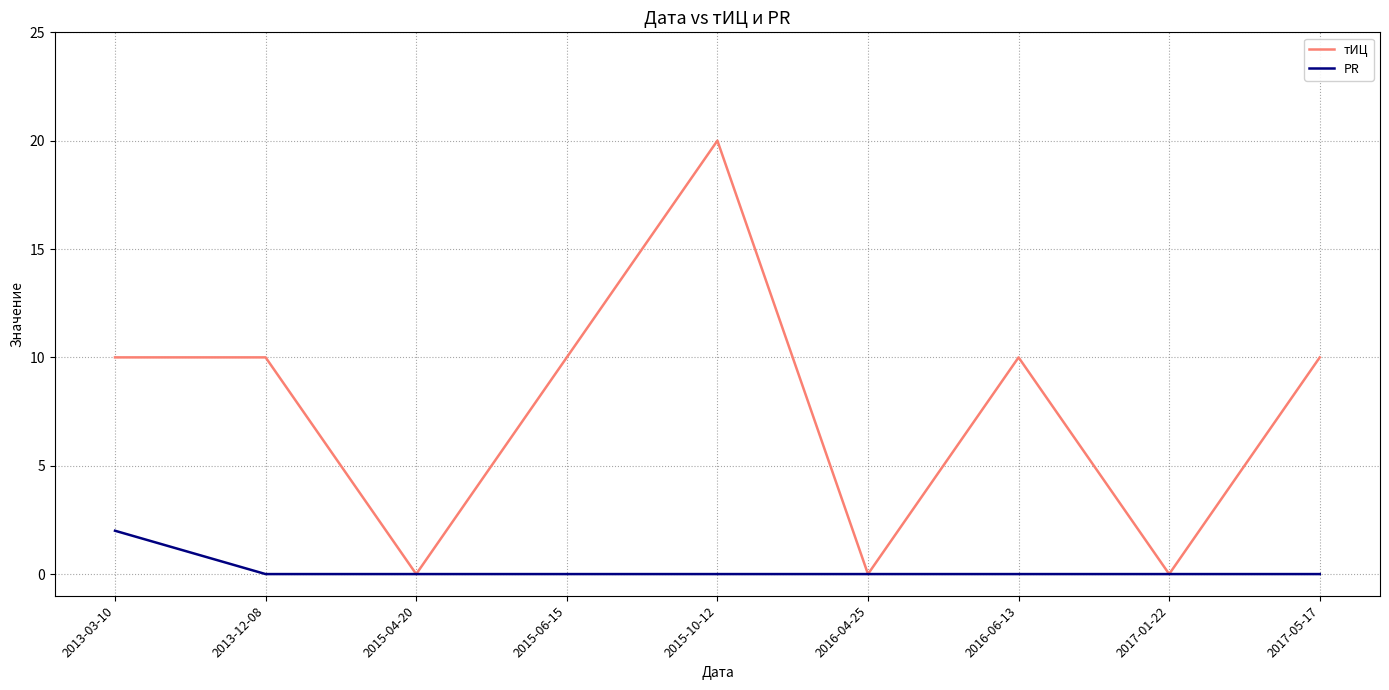

Between 2015-10-12 and 2017-01-22, which series saw the biggest shift?

тИЦ